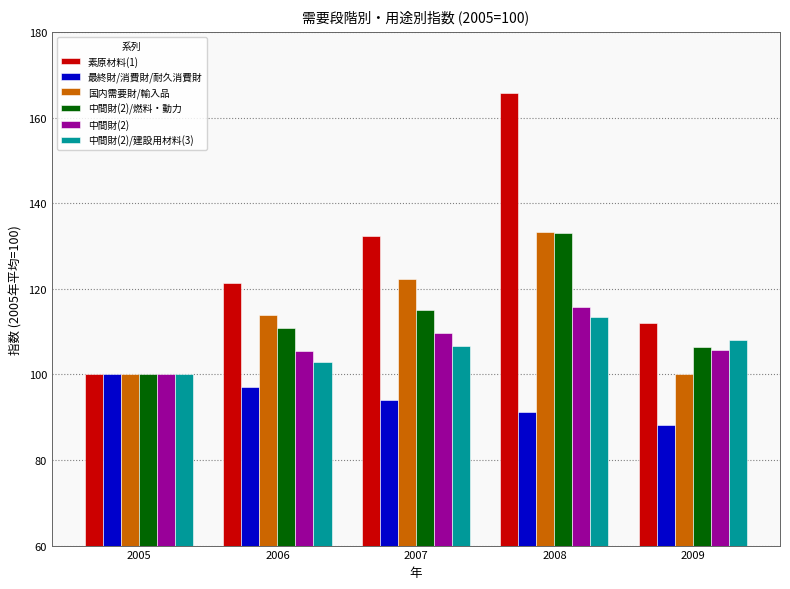

What is the total value across all series at 2005?

600.0